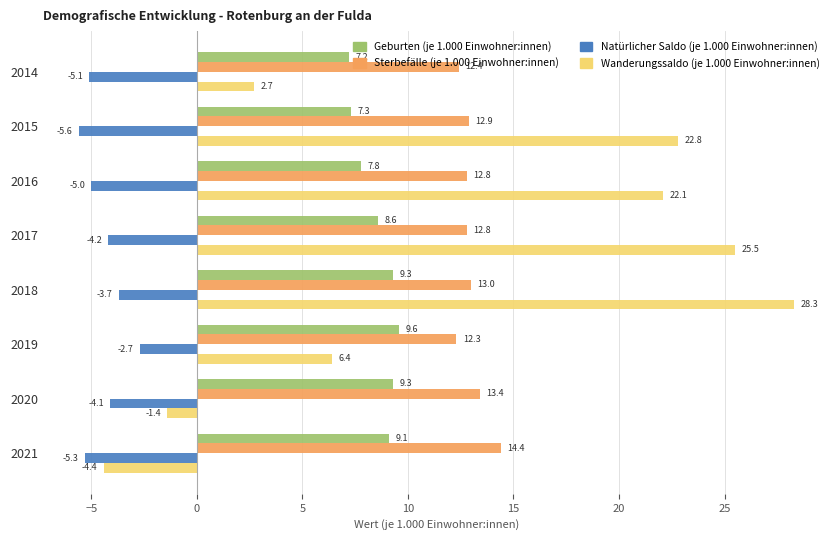

What is the average value of the Natürlicher Saldo (je 1.000 Einwohner:innen) series?

-4.5